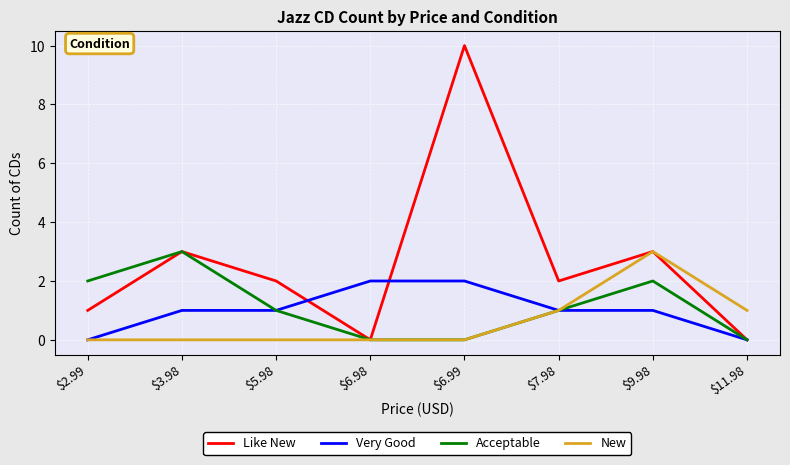

What is the greatest value displayed?

10